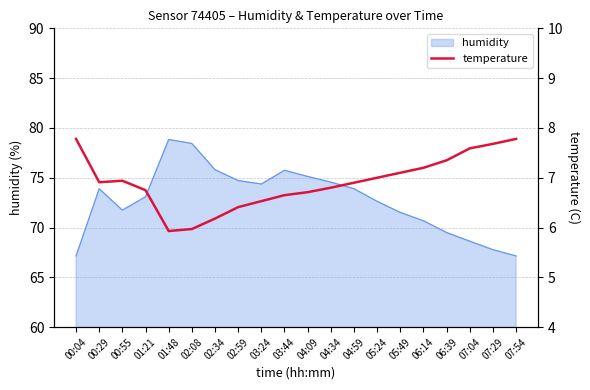

Which category has the lowest value across all series?

01:48